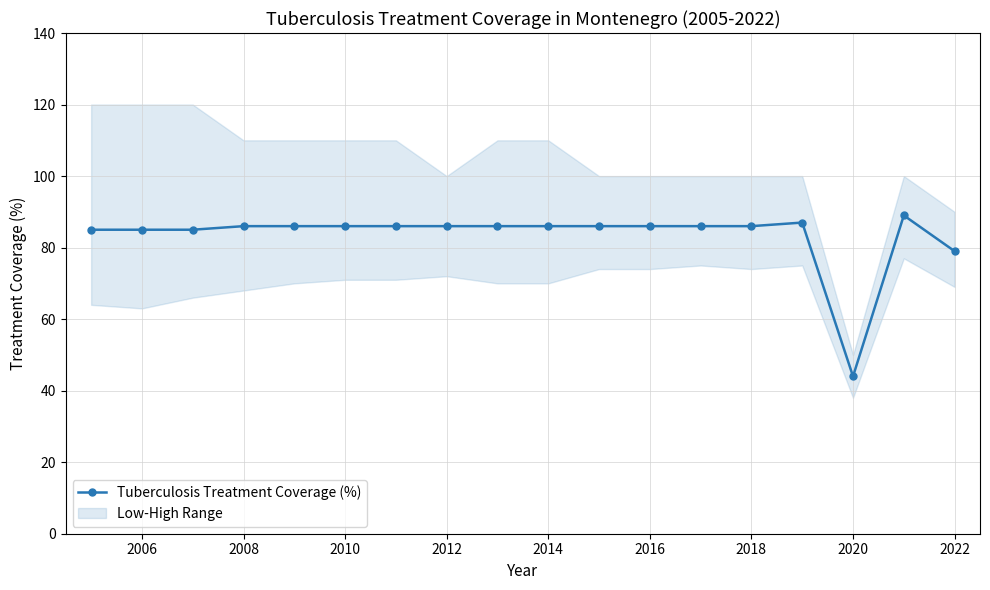

What is the difference between the maximum and second lowest values?

10